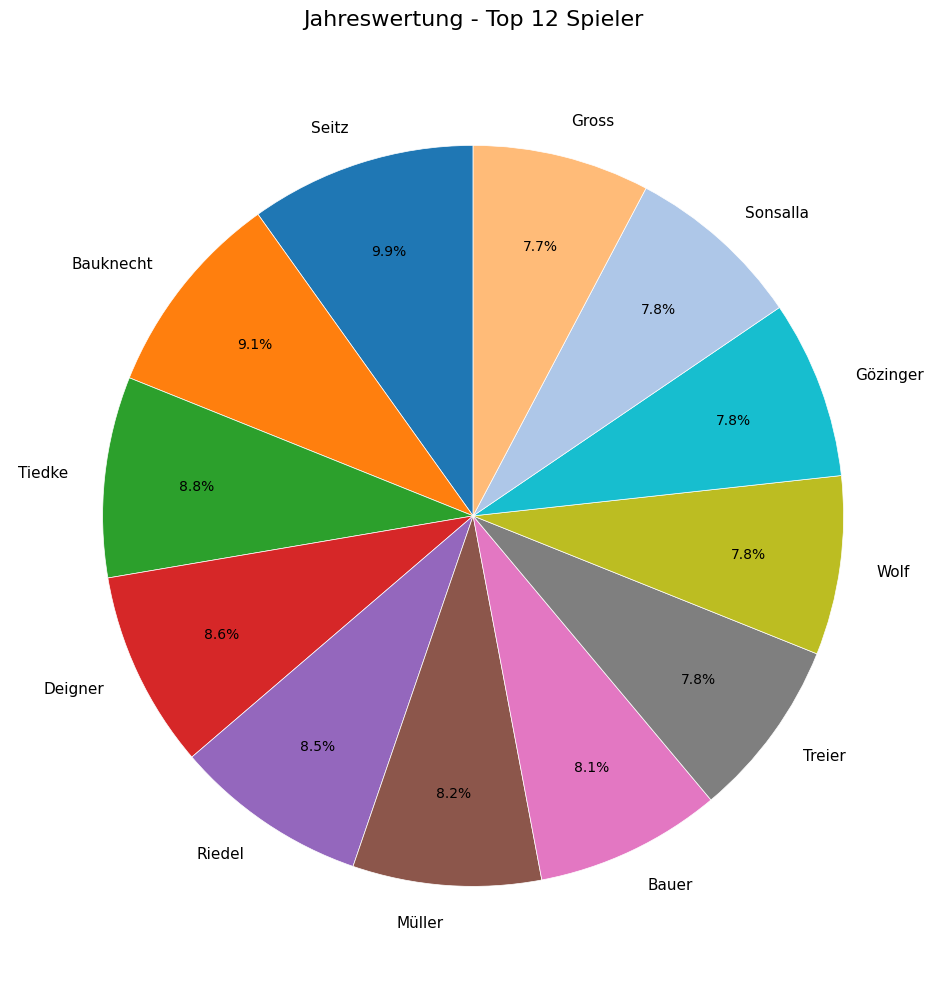

To the nearest percent, what portion does Tiedke represent?

9%